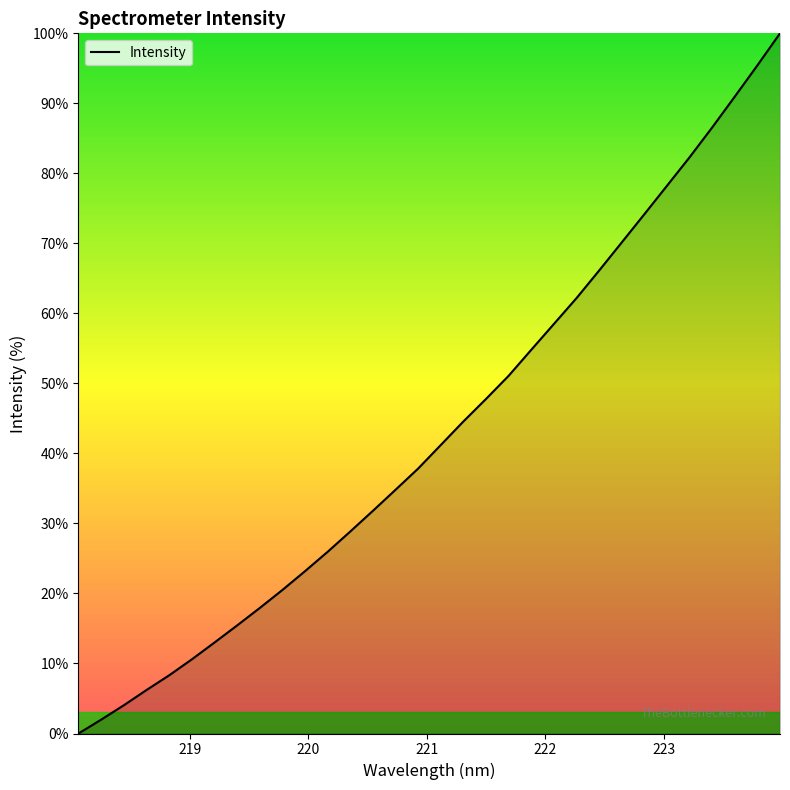

What is the average value?

43.3